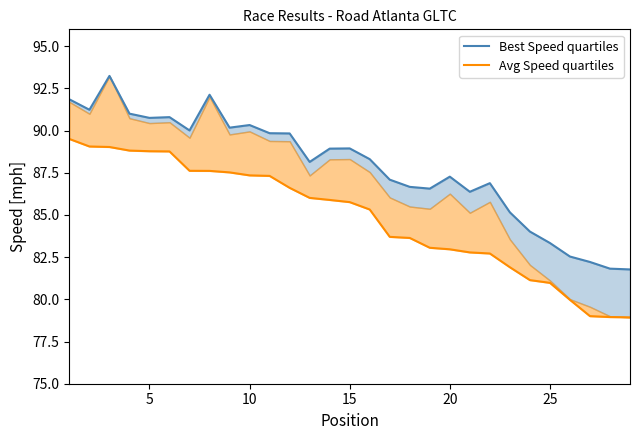

Is it true that Best Speed quartiles equals 120.7 at 10?

False